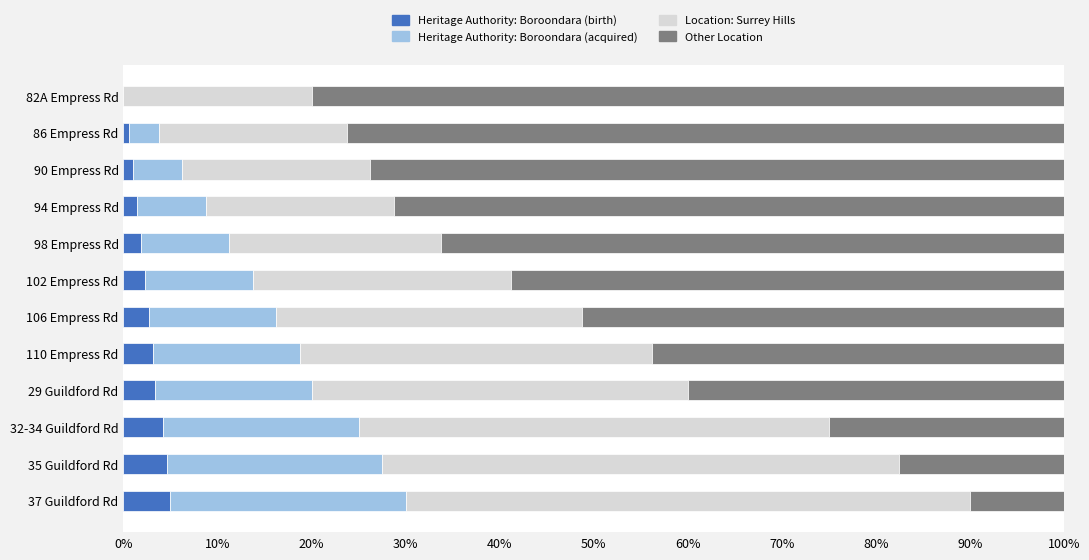

How many data points does each series have?

12